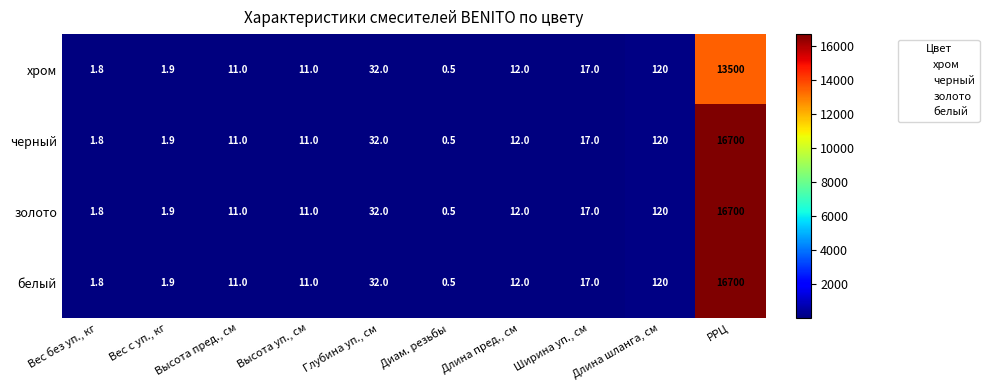

What is the average value of the белый series?

1690.7